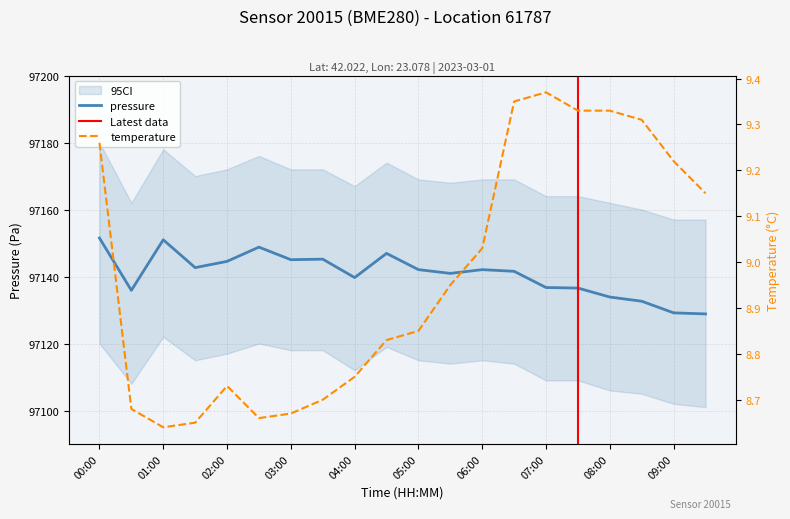

What is the label of the 5th point from the right?

07:30